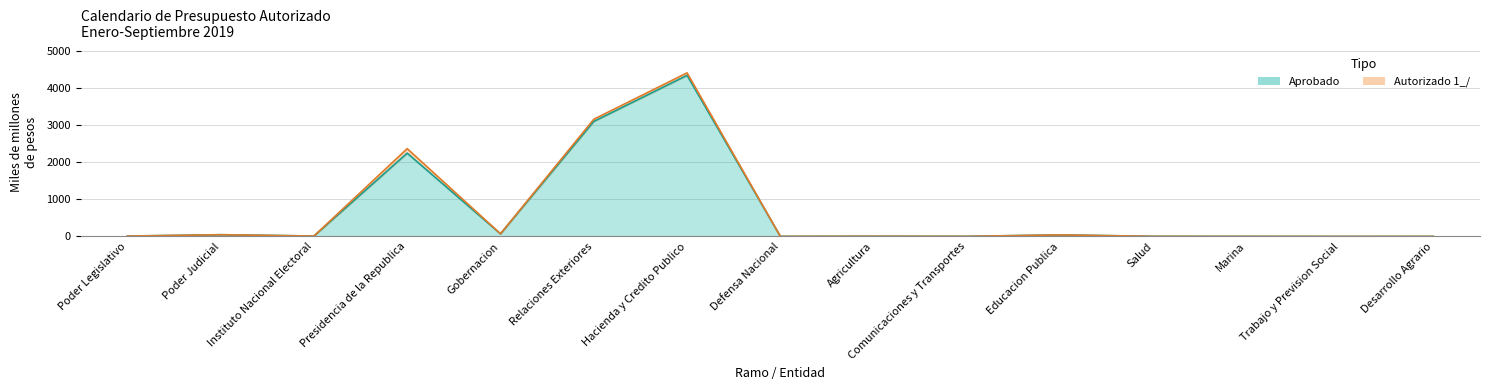

Is it true that autorizado equals 4.8 at Salud?

False